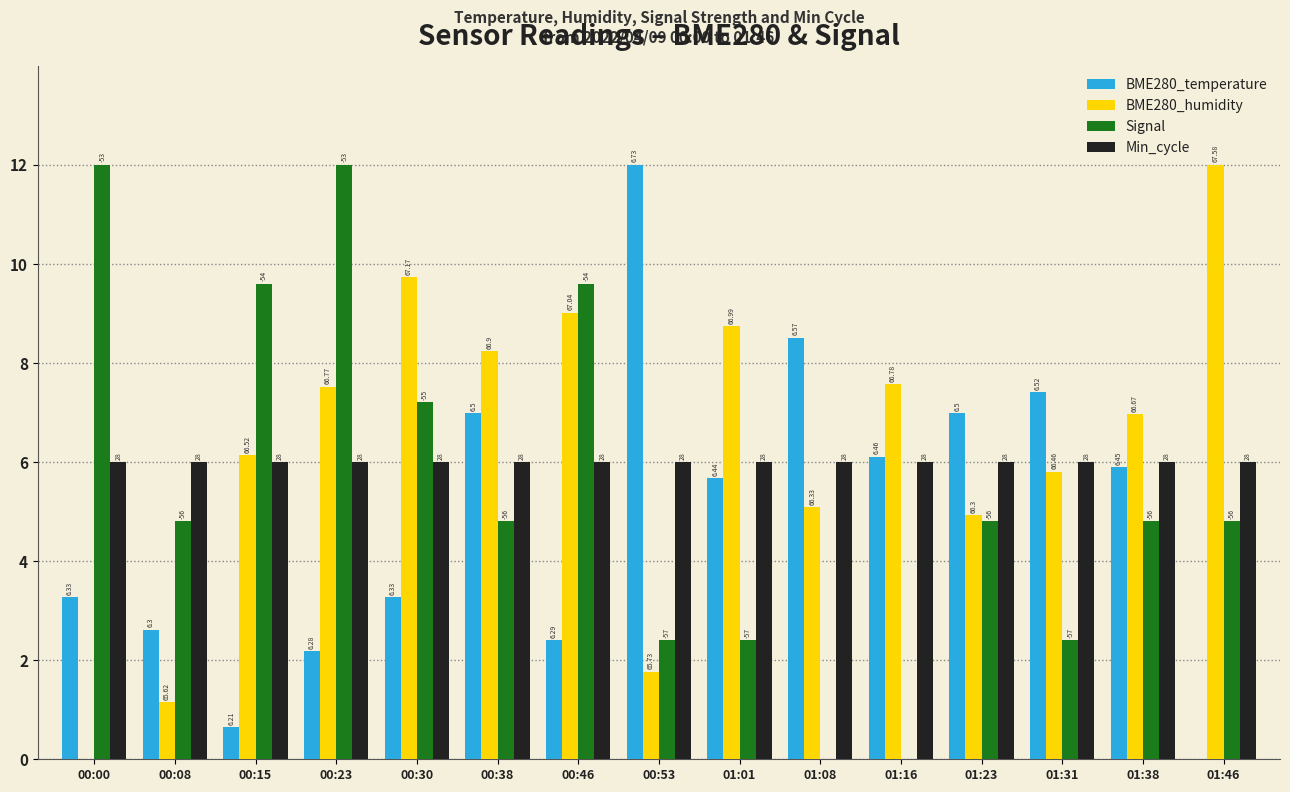

Is it true that Min_cycle equals 2.7 at 00:23?

False